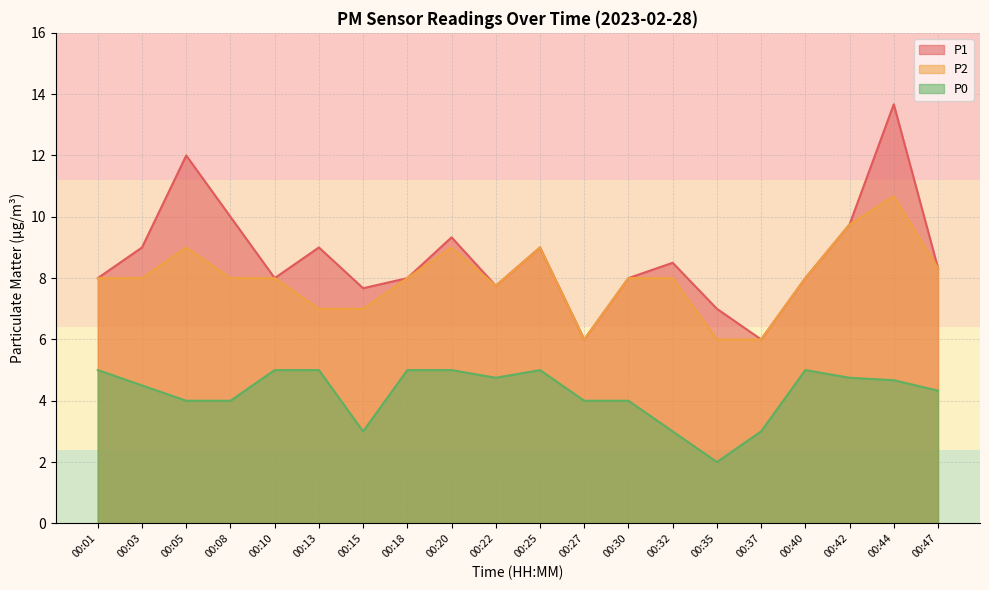

At which label does P2 first exceed 8?

00:05